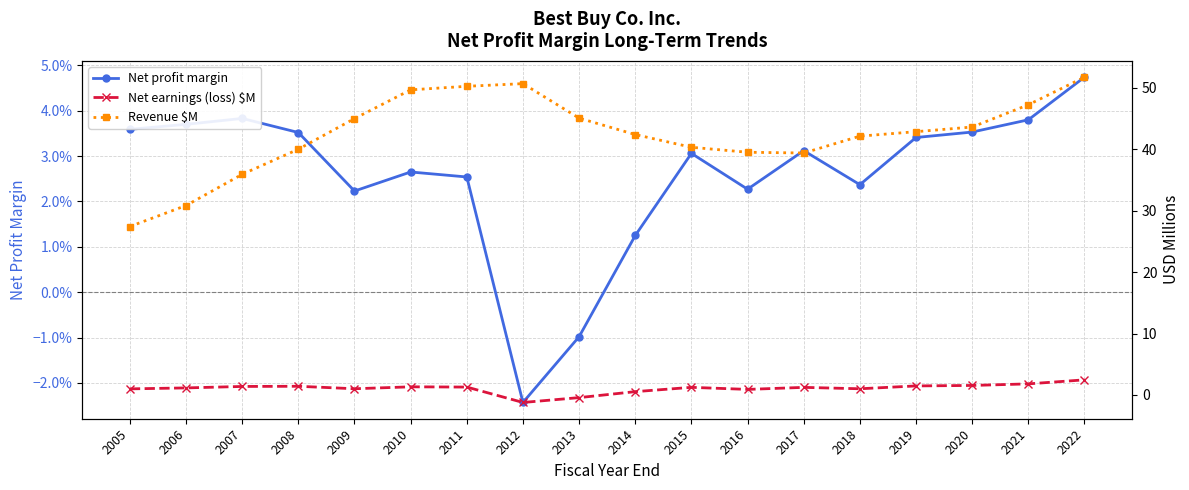

Which series has the largest total across all categories?

Revenue $M